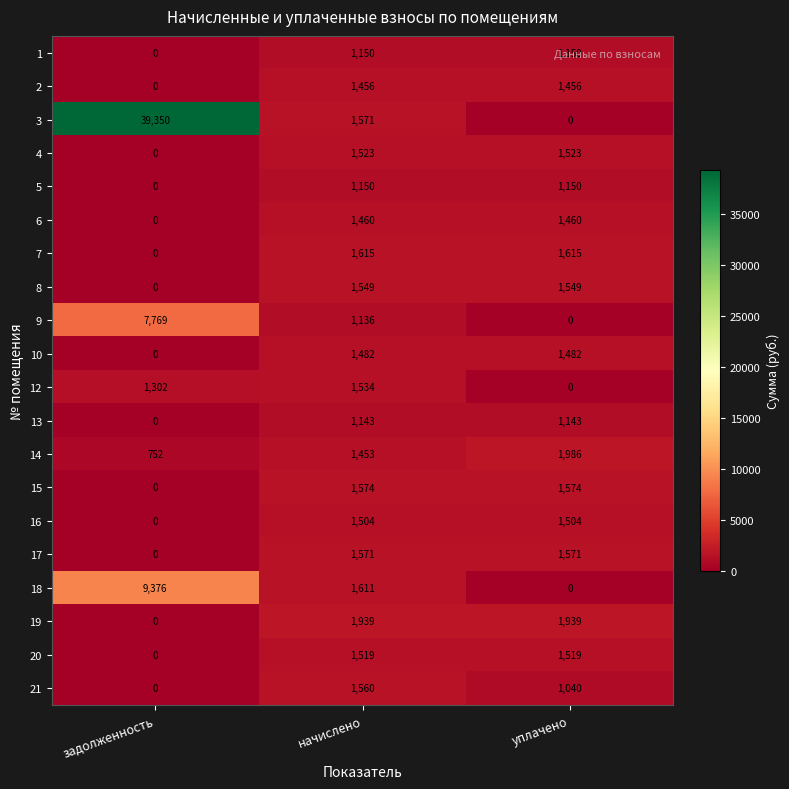

Is the value of 17 at начислено greater than the value of 20 at начислено?

Yes